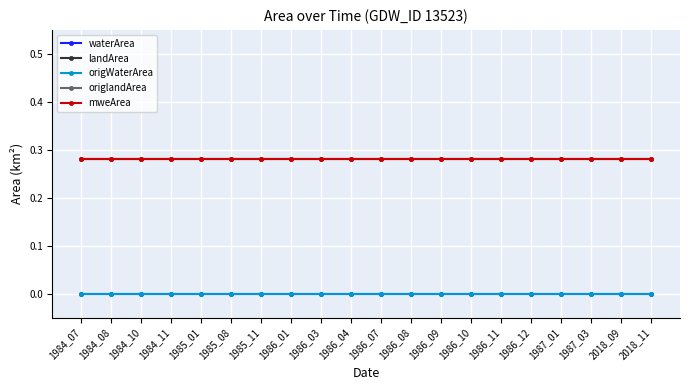

At which category is the sum across all series the highest?

1984_07